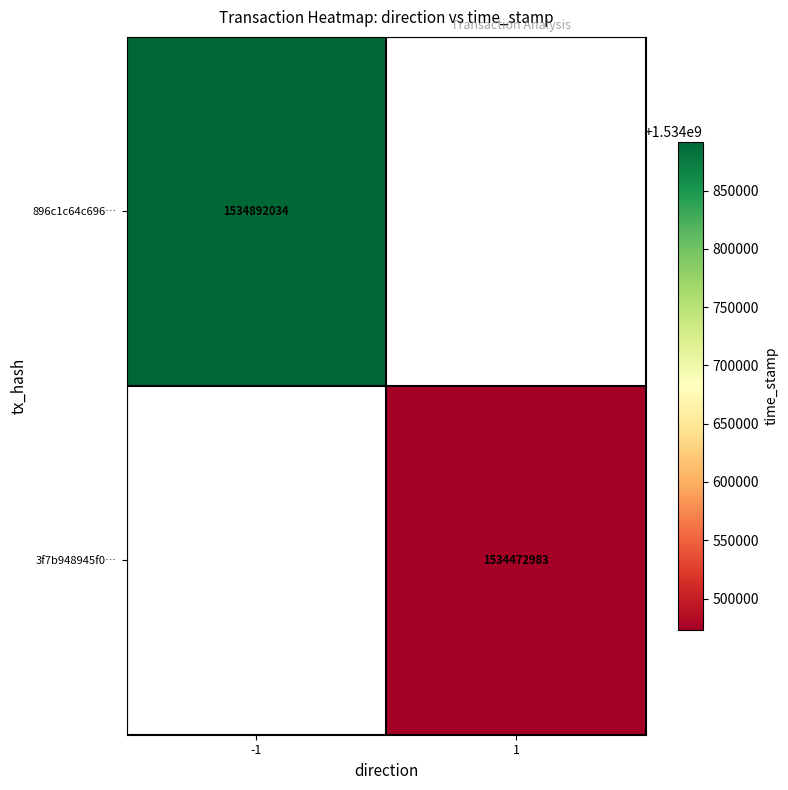

Which label corresponds to the smallest value in the chart?

1